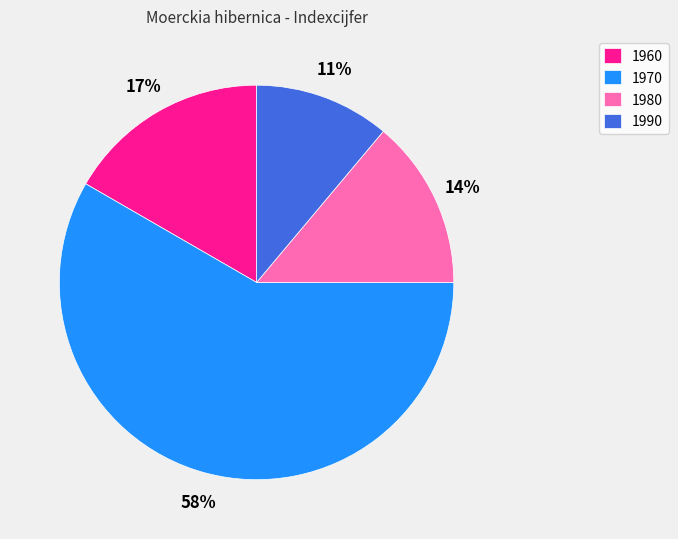

To the nearest percent, what portion does 1980 represent?

14%